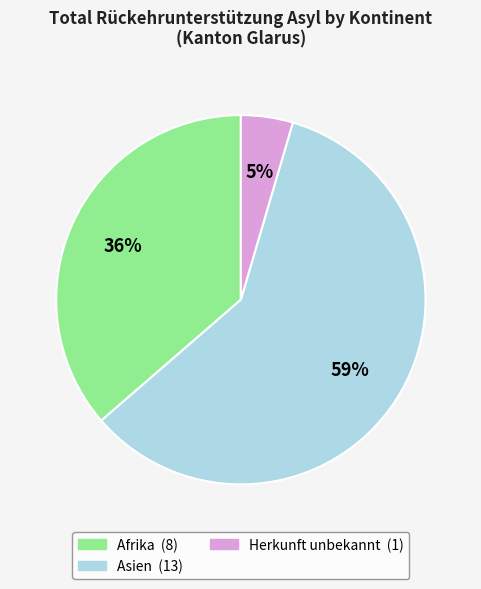

Is there any slice that represents more than half of the pie?

Yes